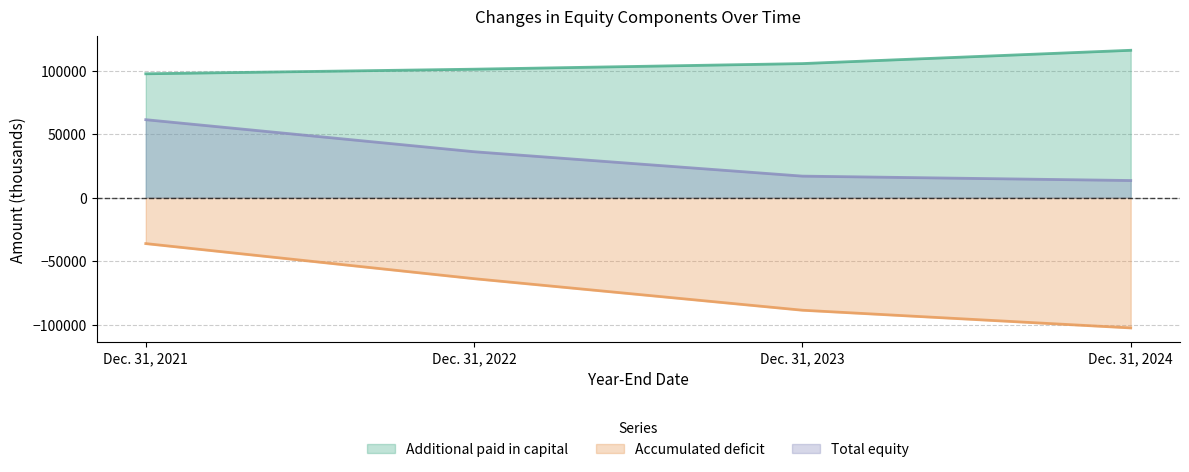

What is the value of the Total equity point at the 2nd from the left?

36223